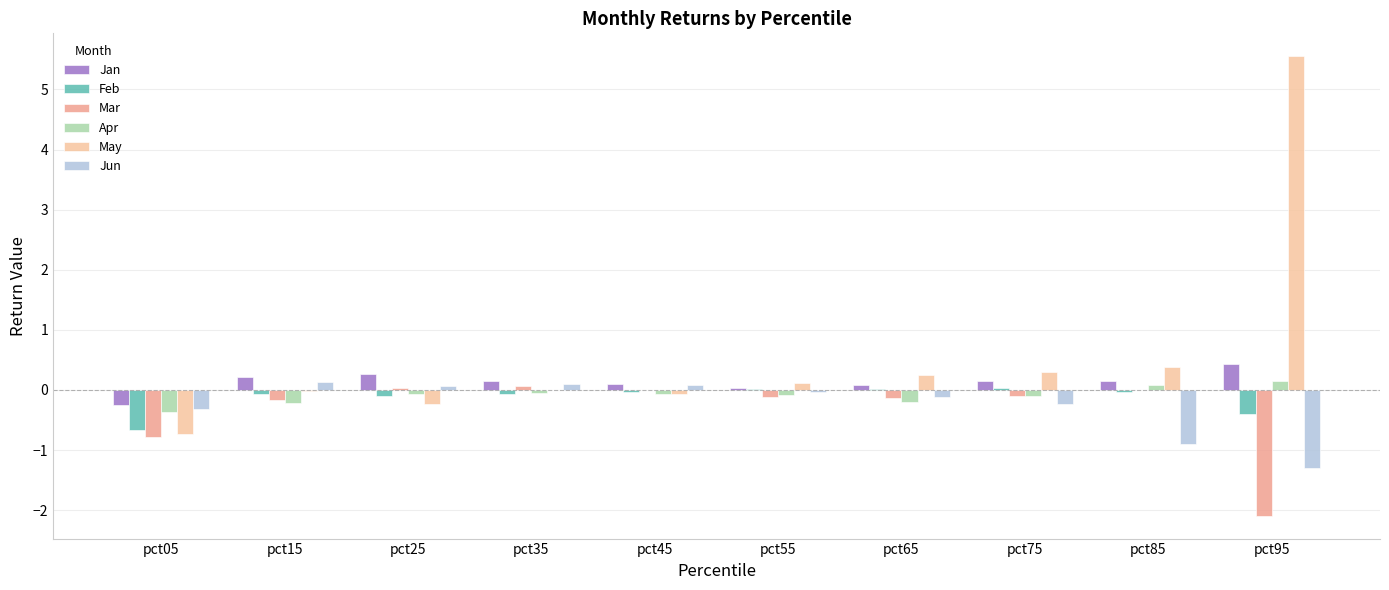

How many distinct data groups are displayed?

6